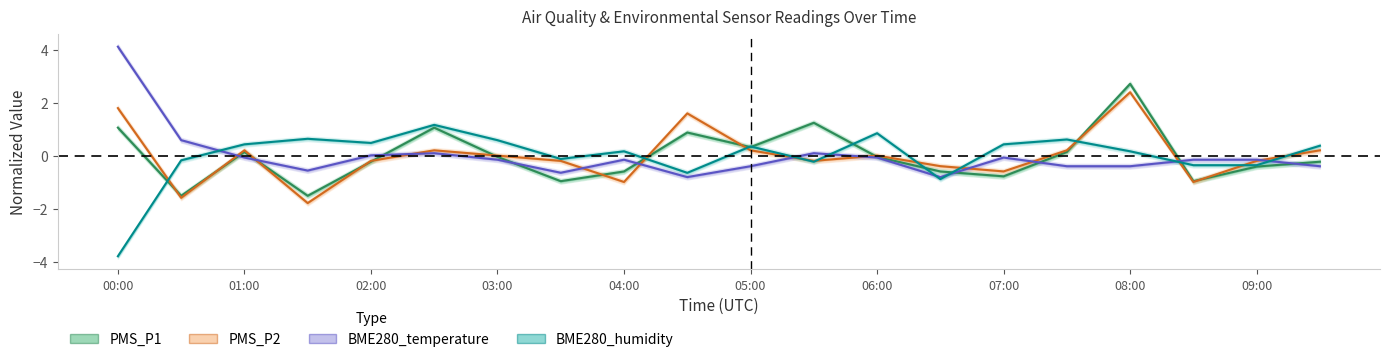

True or false: PMS_P2 has more than 1 points higher than both neighbors.

True